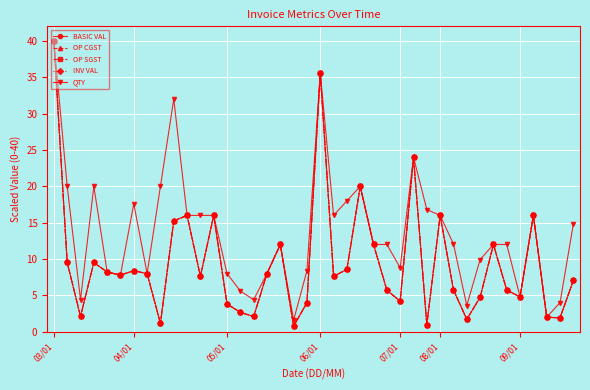

At which category is the sum across all series the highest?

03/01